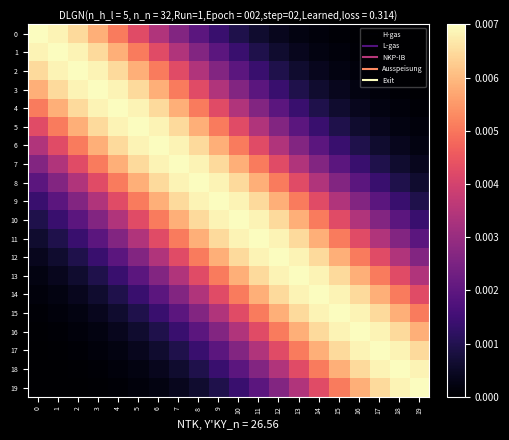

At which category is the sum across all series the highest?

9